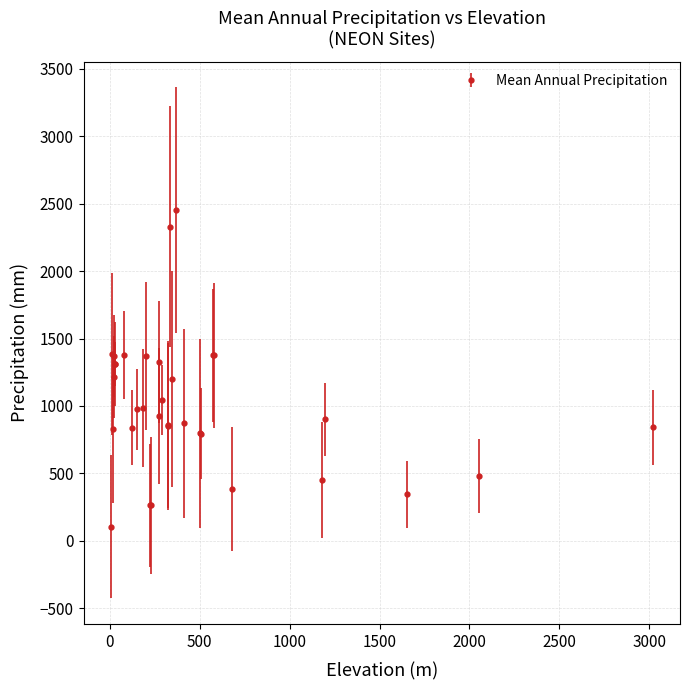

What is the difference between the second highest and minimum values?

2224